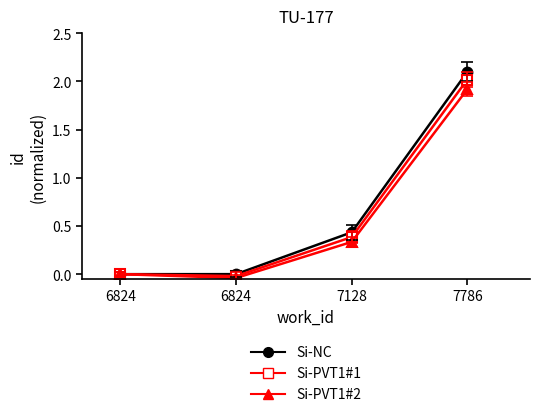

Which has a higher value, 7128 or 7786?

7786